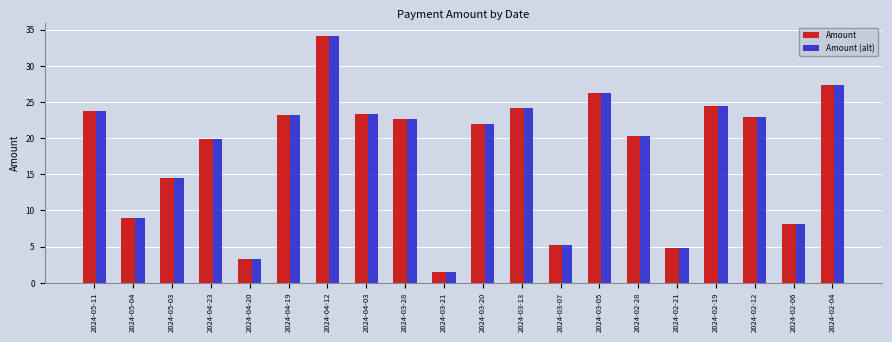

What is the minimum value for Amount?

1.5